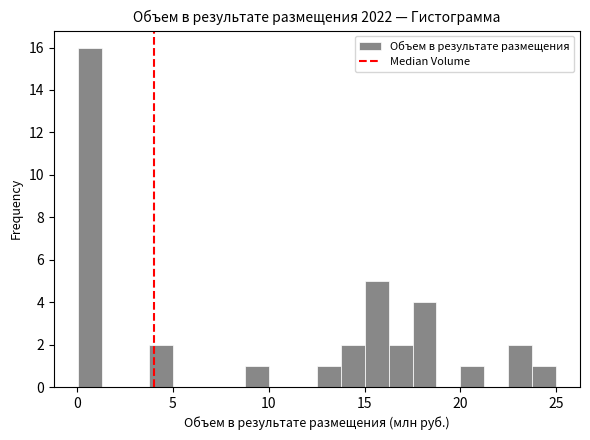

Around what value on the x-axis is the tallest bar? Give the approximate position of its centre, as read against the axis.

0.5